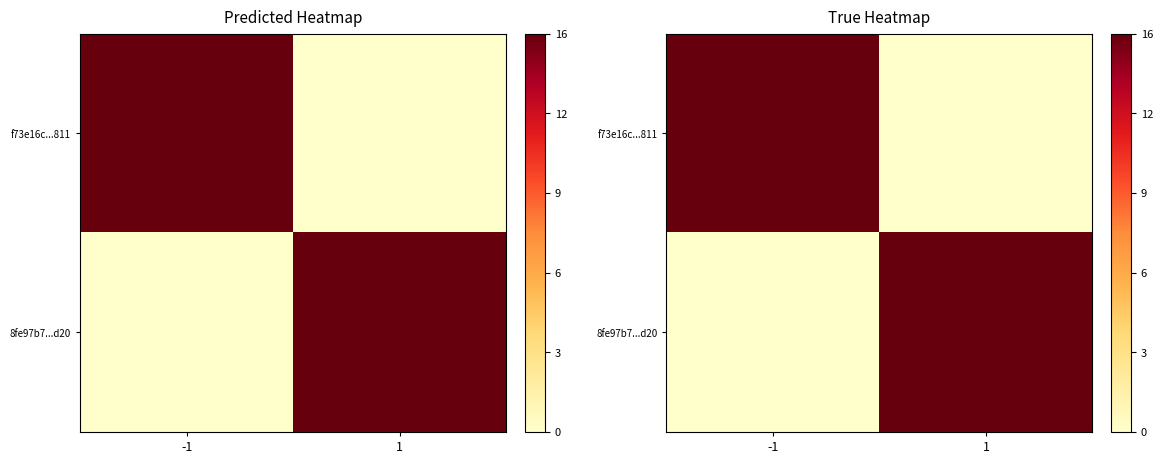

Which series has the widest spread of values?

f73e16c...811